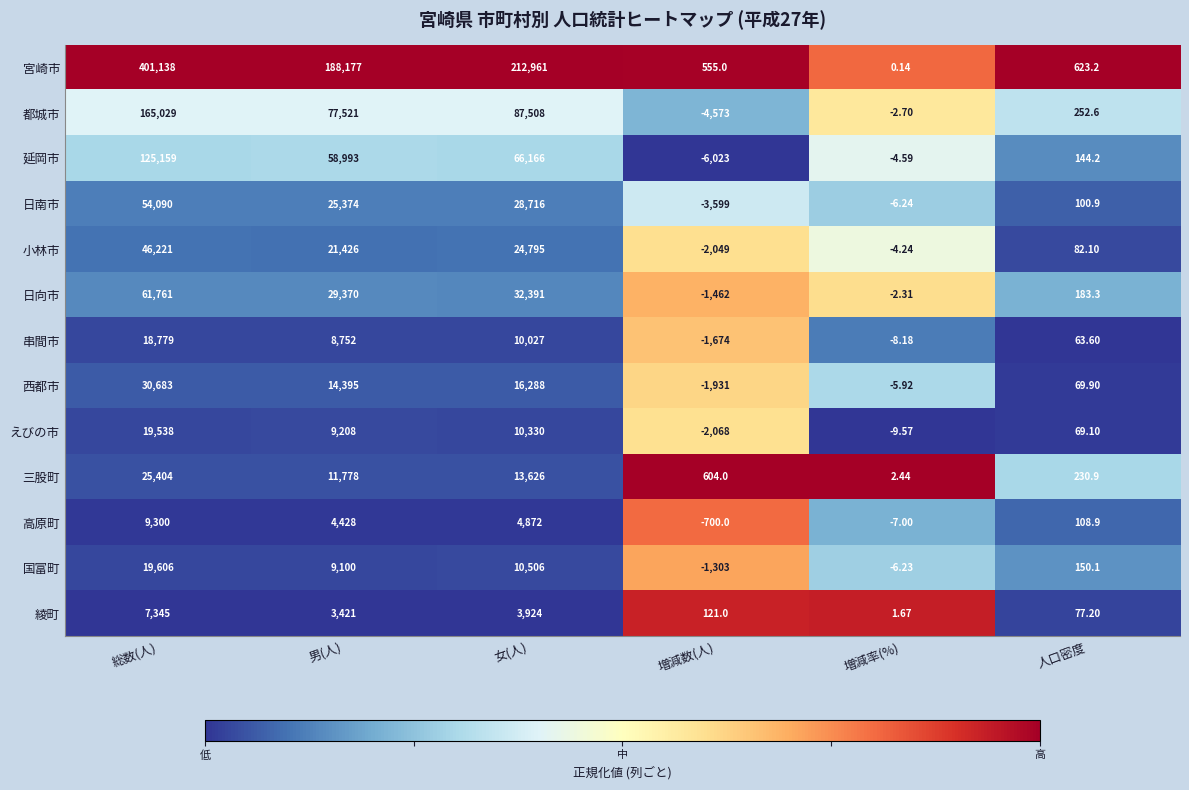

Which series has the largest range (max minus min)?

宮崎市